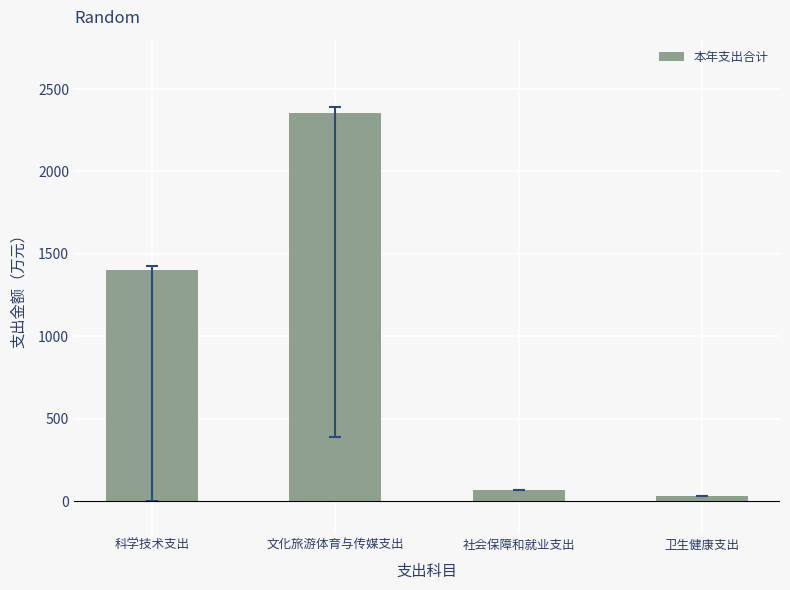

How many values are below 1400?

2